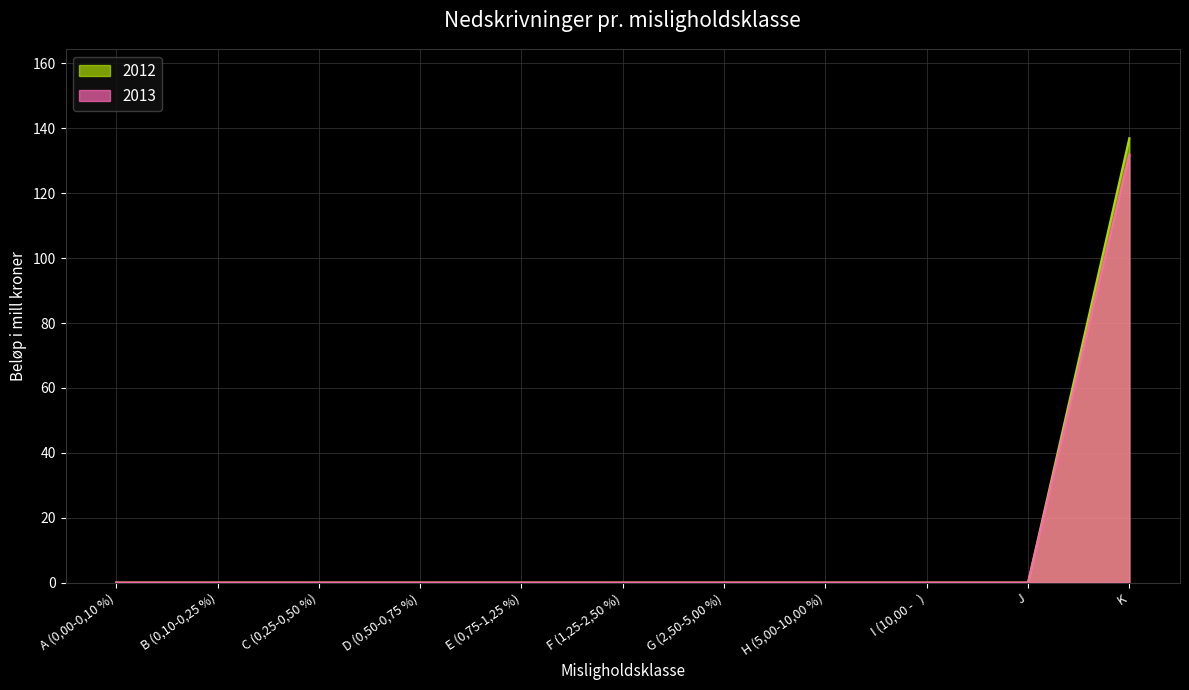

How many values in 2013 are above zero?

1